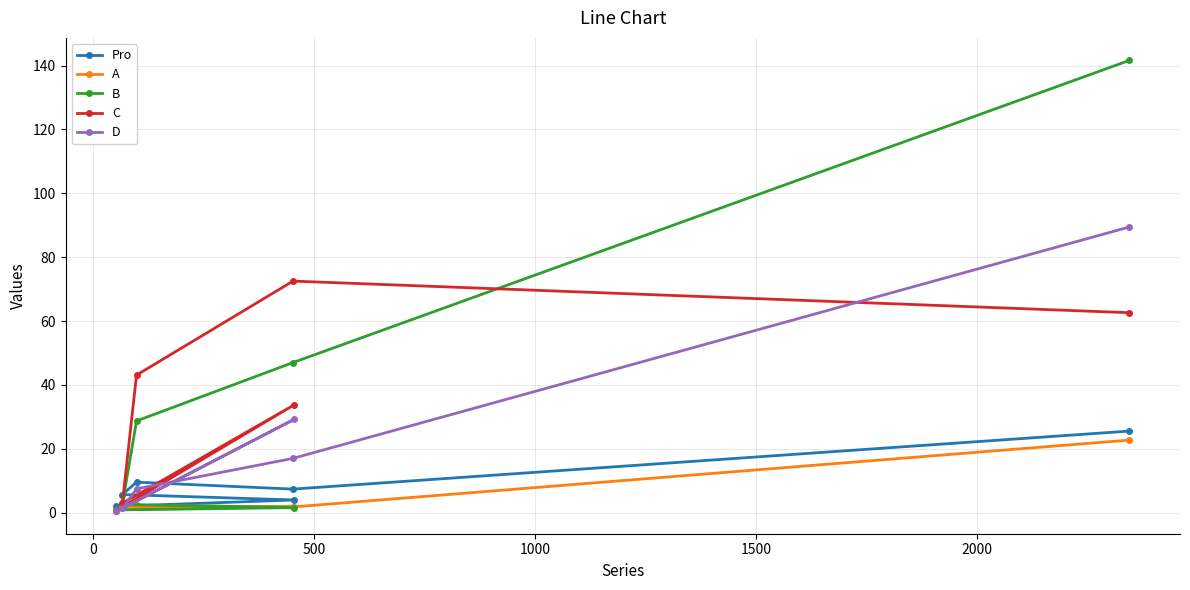

What is the maximum value shown in the chart?

141.6